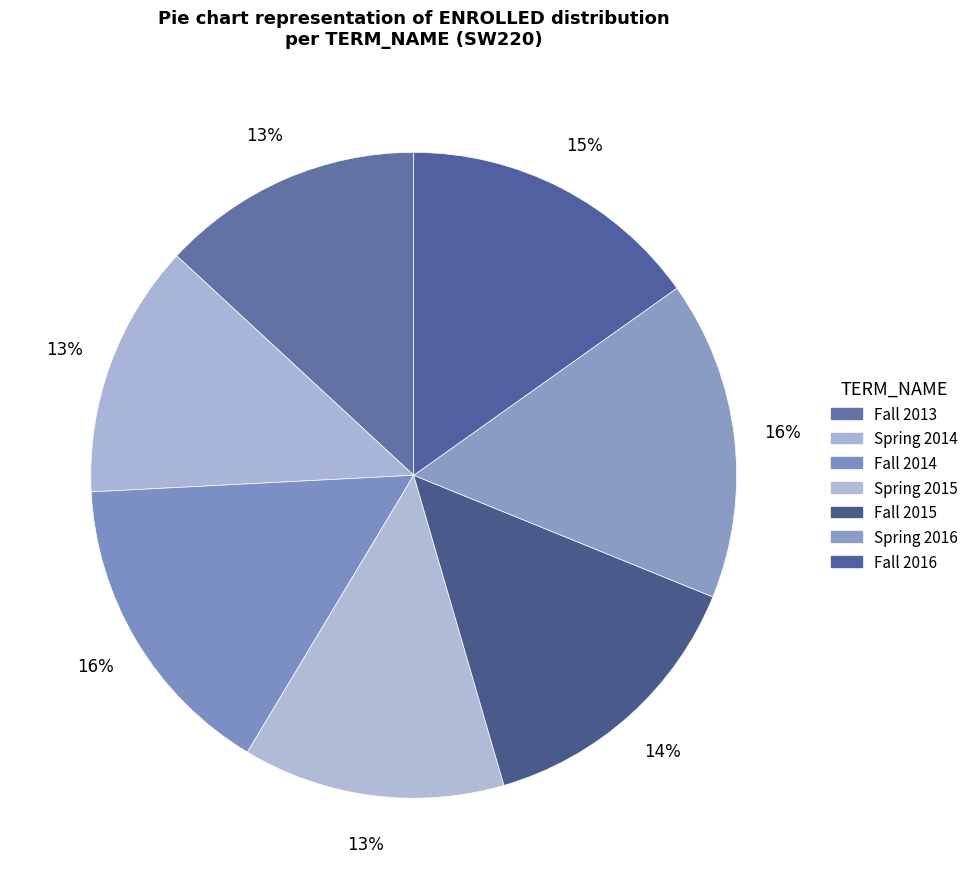

Does Spring 2015 represent more than half of the total?

No